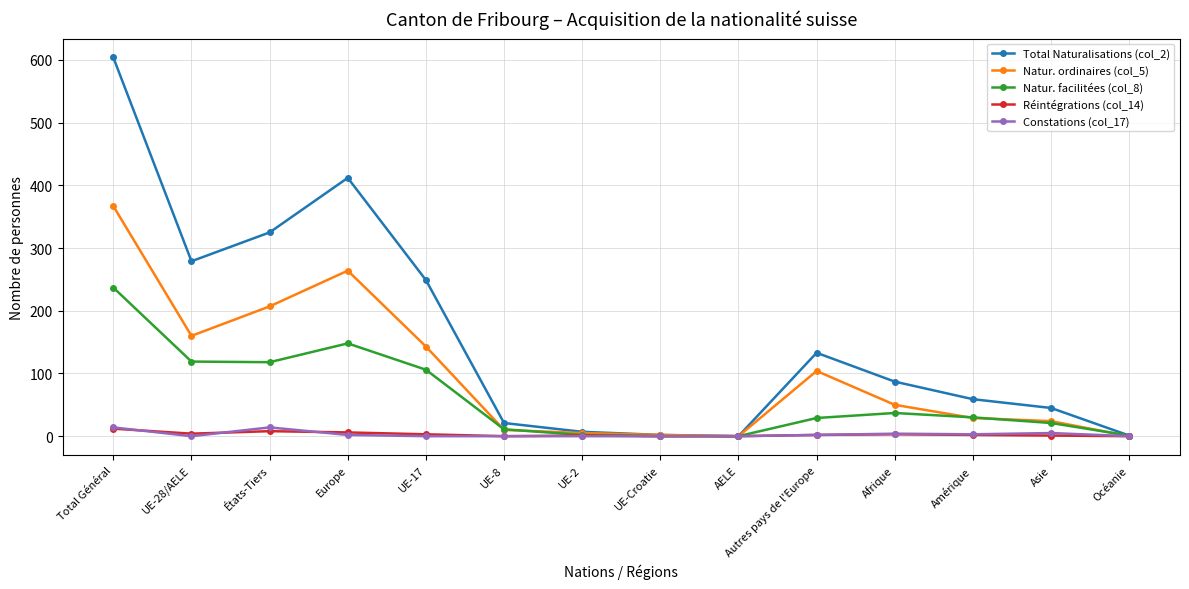

What is the difference between the highest and lowest values at Europe?

410